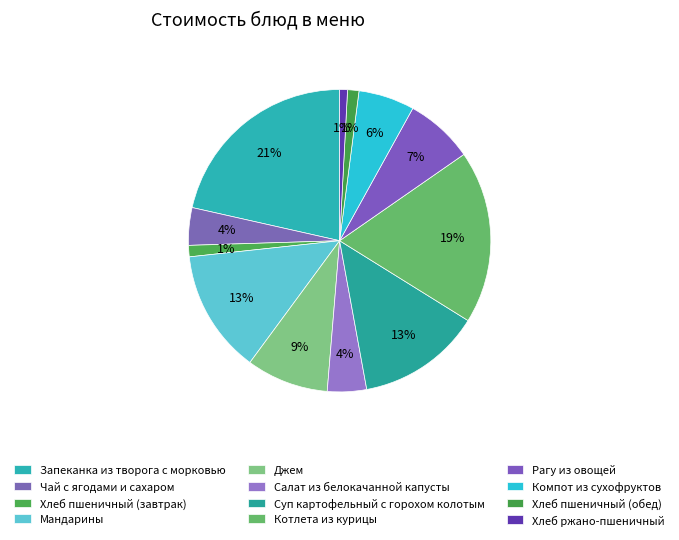

How many slices are in this pie chart?

12